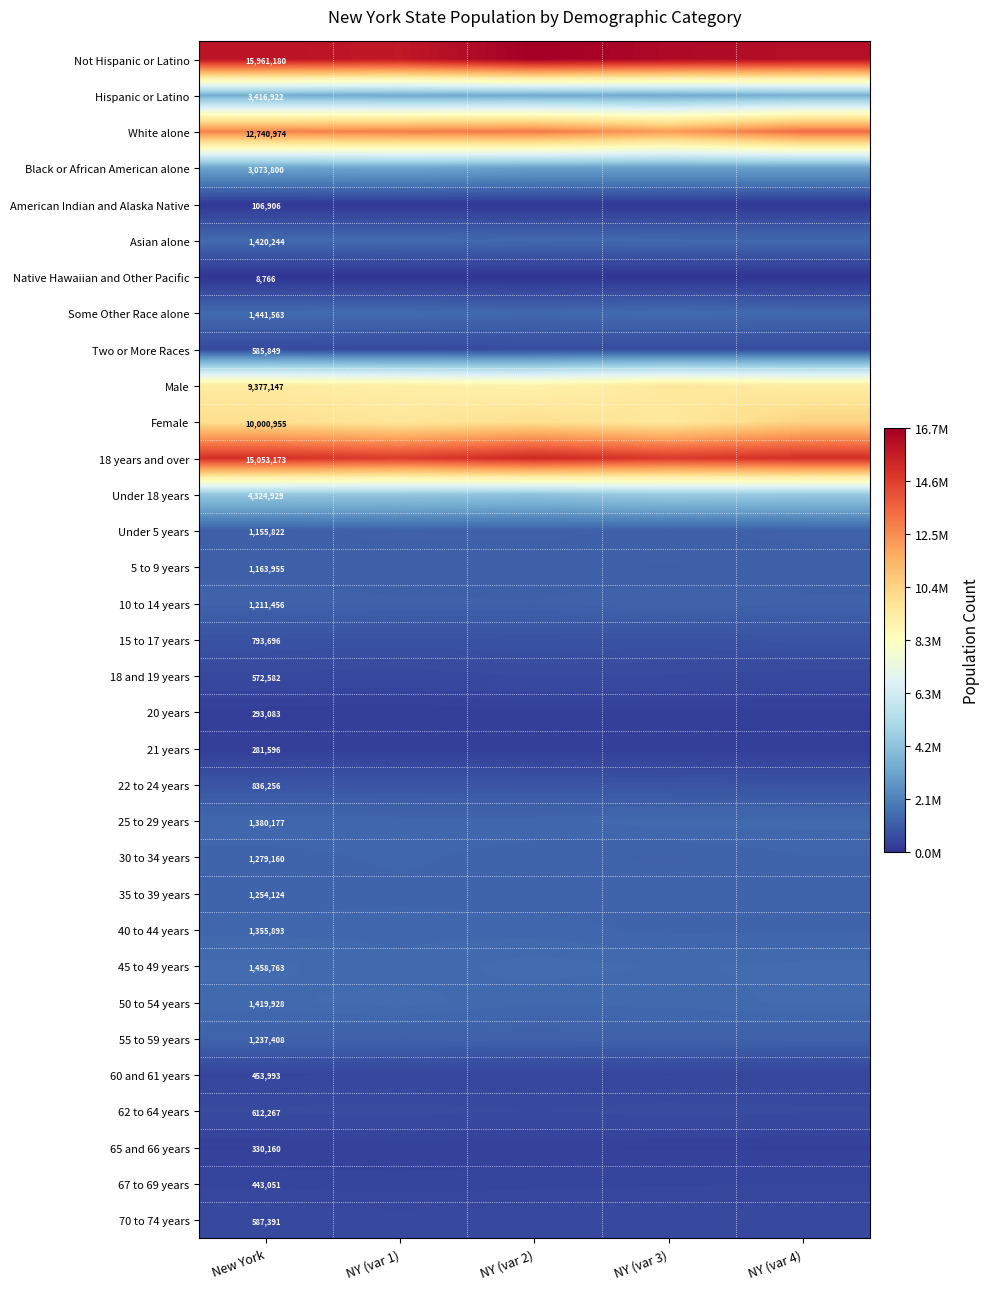

Is the value of 20 years at New York greater than the value of Under 18 years at New York?

No